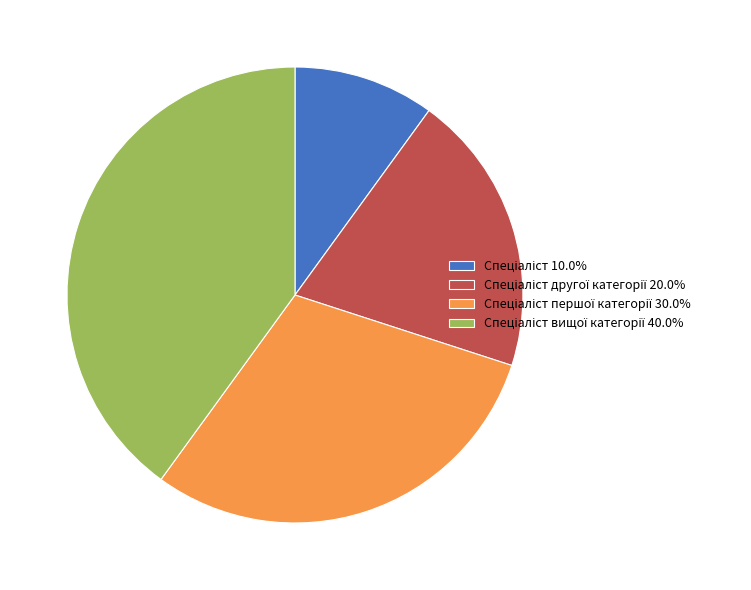

Does any single category account for the majority?

No